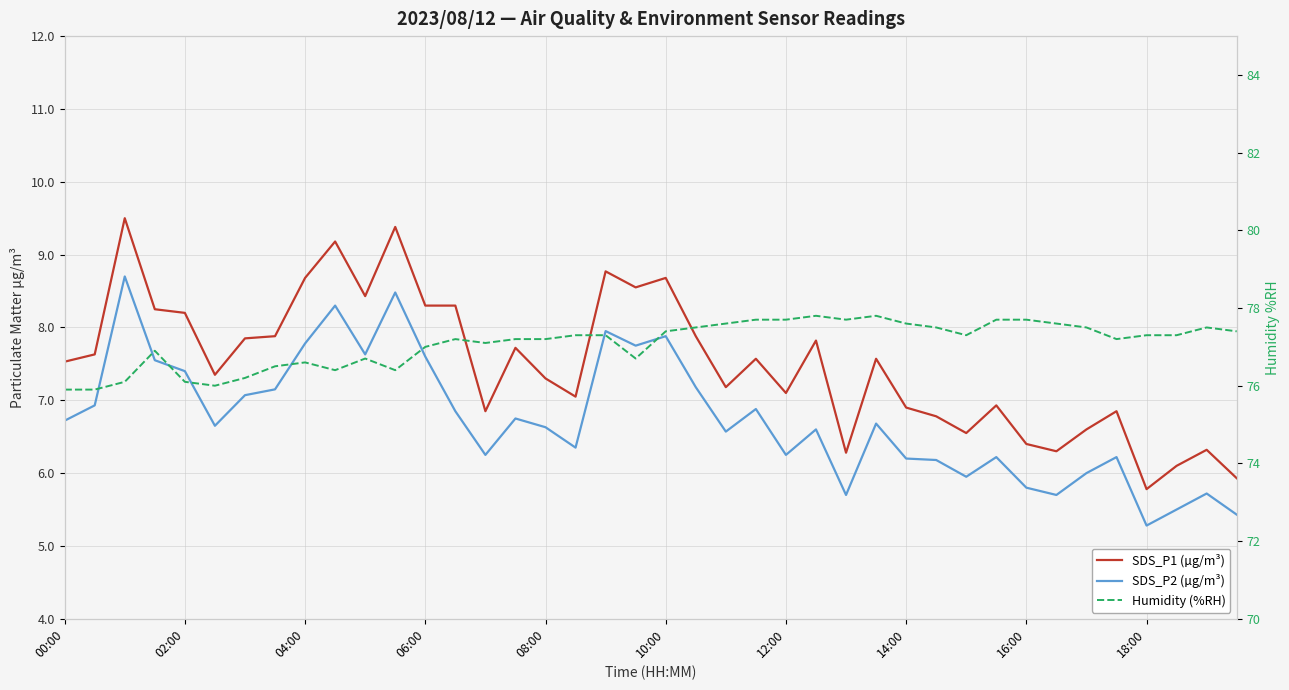

The SDS_P1 (µg/m³) series shows 2.1 at 34. True or false?

False